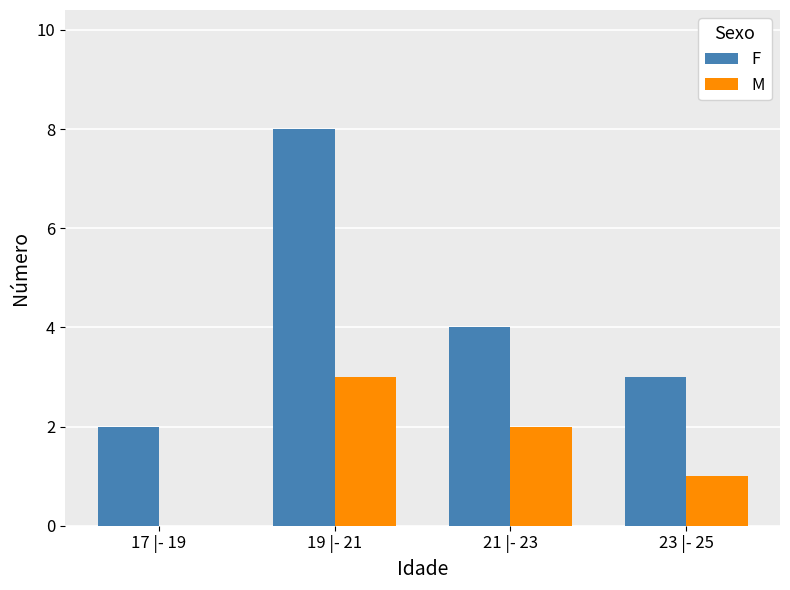

Between 19 |- 21 and 23 |- 25, which series saw the biggest shift?

F